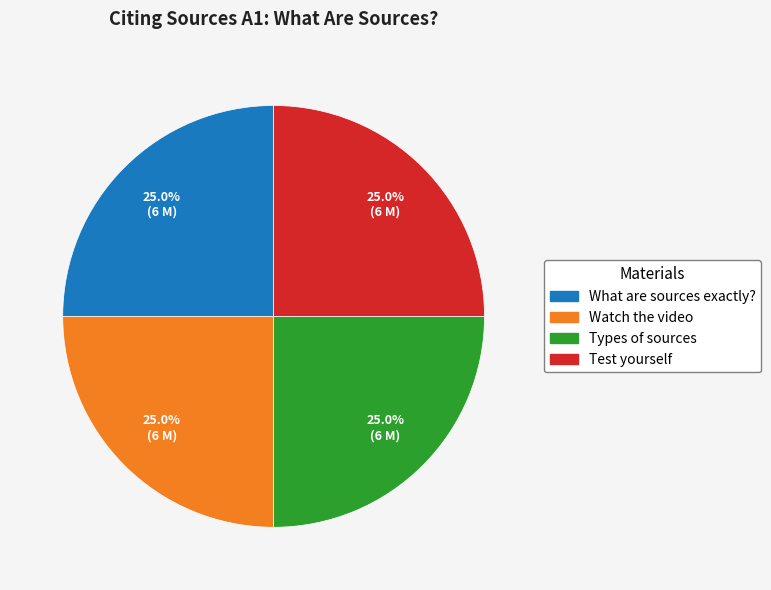

Approximately how many times larger is the value at What are sources exactly? compared to Types of sources?

1.0